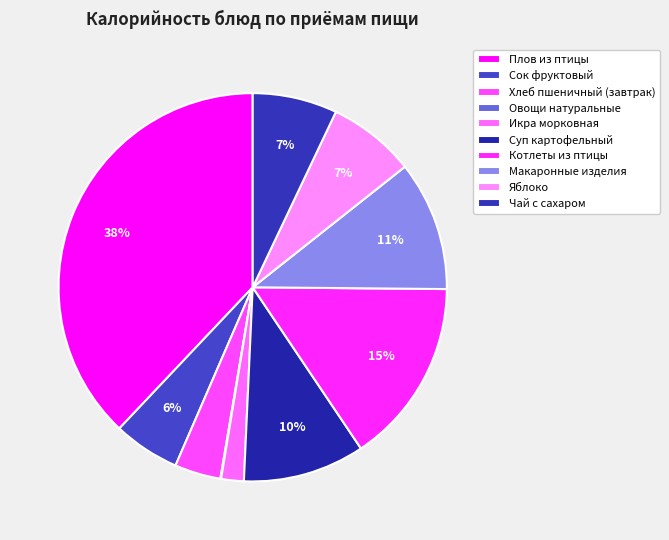

What percentage is the Чай с сахаром slice, to the nearest percent?

7%